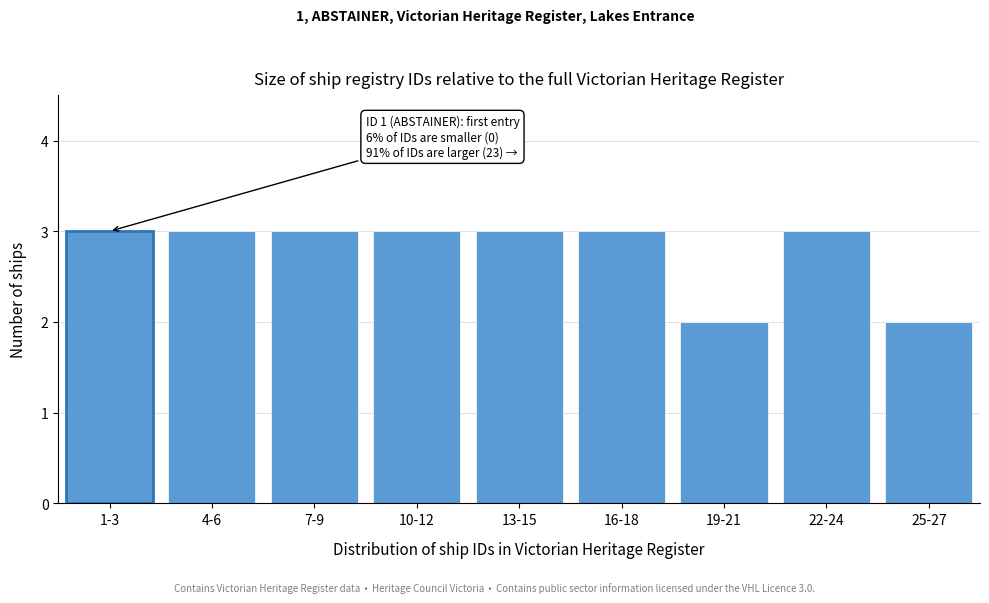

Reading left to right, extract all data points from this chart.

1-3=3	4-6=3	7-9=3	10-12=3	13-15=3	16-18=3	19-21=2	22-24=3	25-27=2